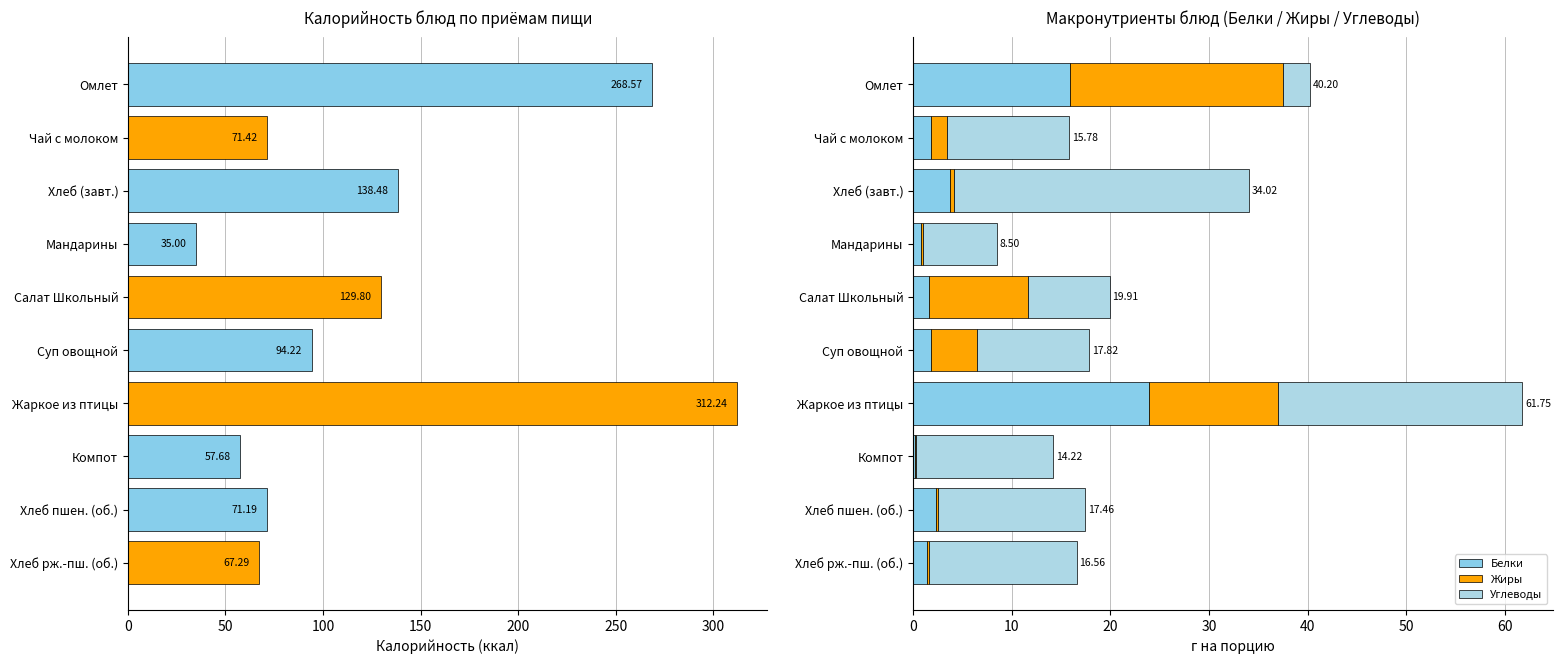

What is the difference between the Белки values at 50 and 100?

1.9